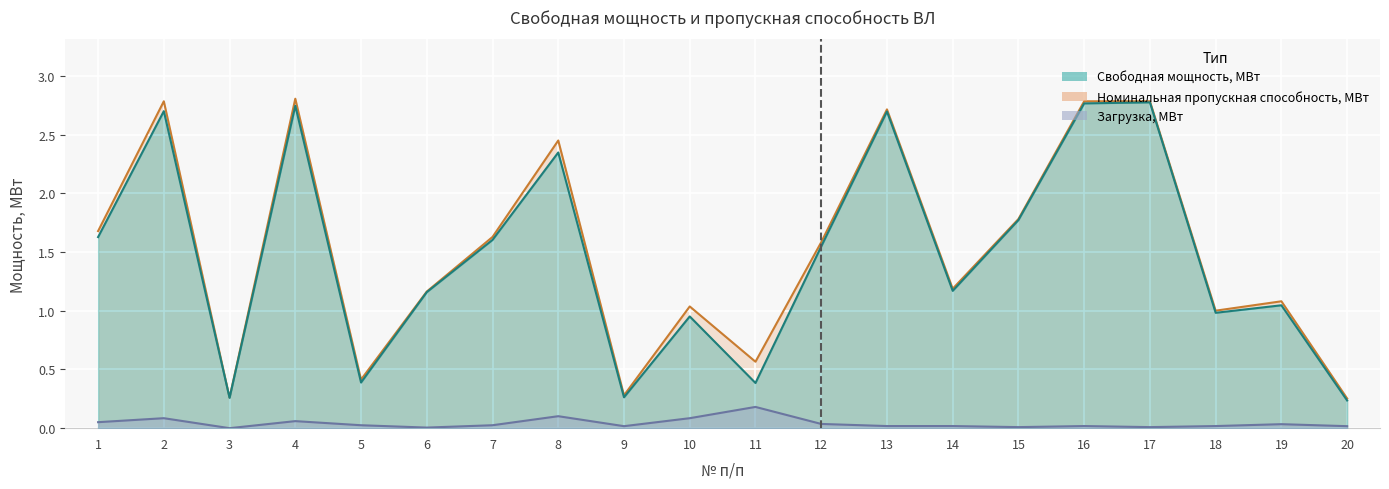

True or false: Свободная мощность, МВт has a value of 2.3 at 1.

False